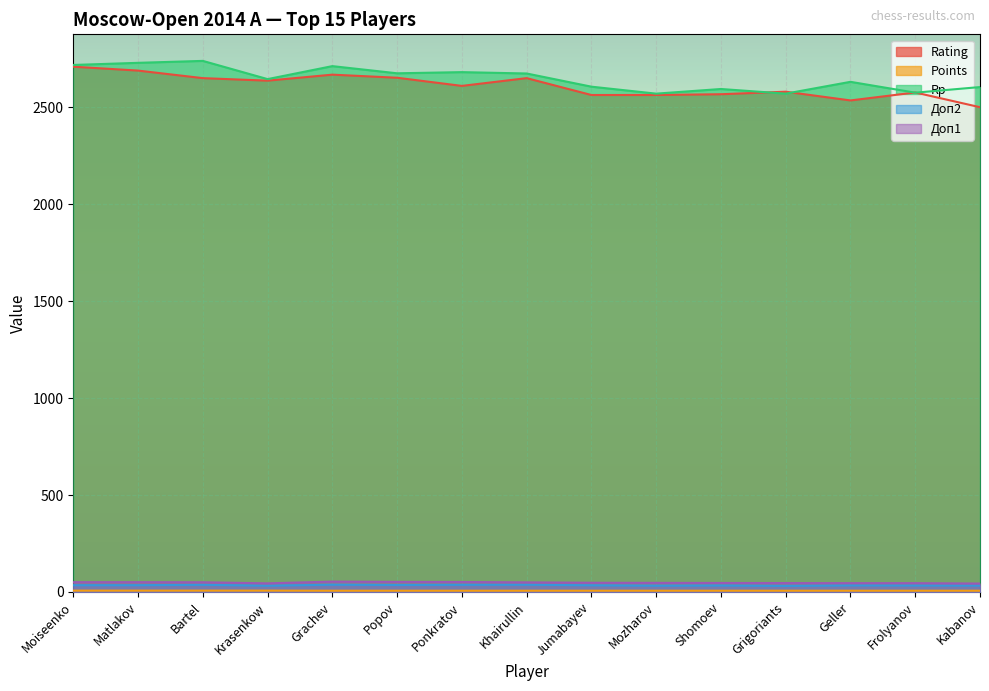

What is the approximate value of Rp at Popov?

2676.0